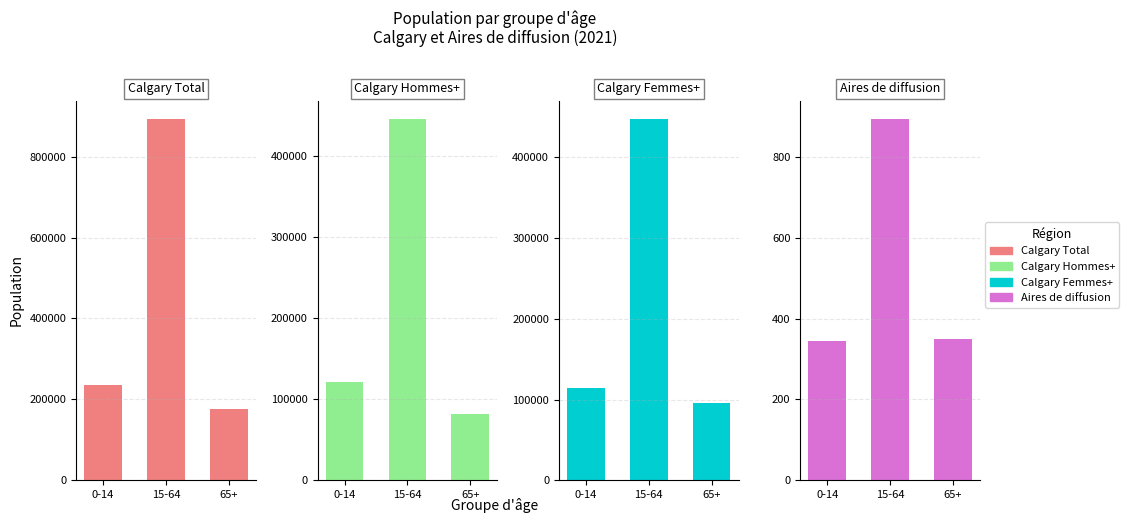

Reading left to right, list all the values displayed in this chart.

Calgary Total: 0-14=235855	15-64=893525	65+=177405
Calgary Hommes+: 0-14=121145	15-64=445660	65+=82035
Calgary Femmes+: 0-14=114710	15-64=447865	65+=95375
Aires de diffusion: 0-14=345	15-64=895	65+=350